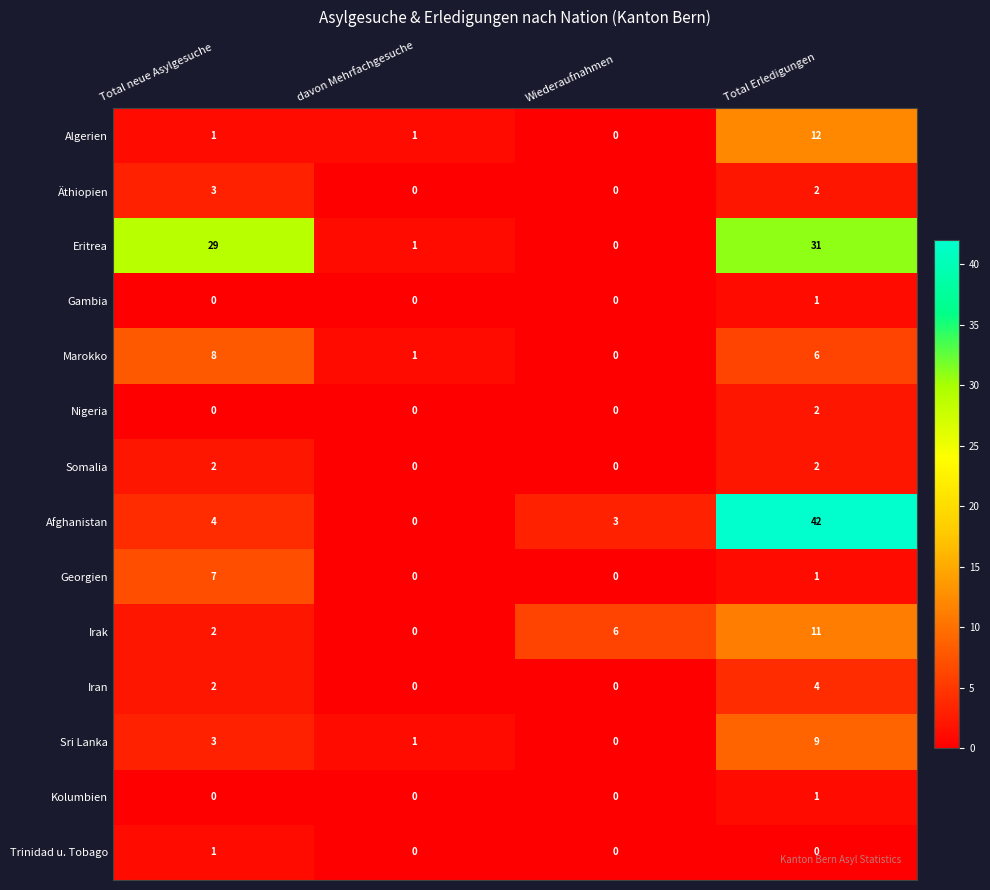

What is the spread (max minus min) of values at Wiederaufnahmen?

6